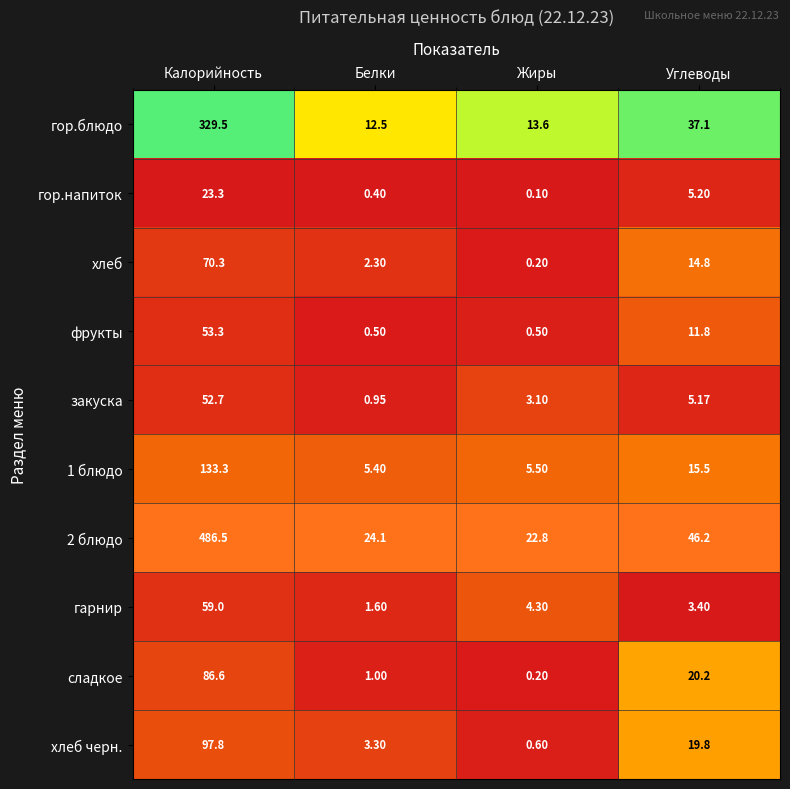

Where does the закуска series first go above 5?

Калорийность